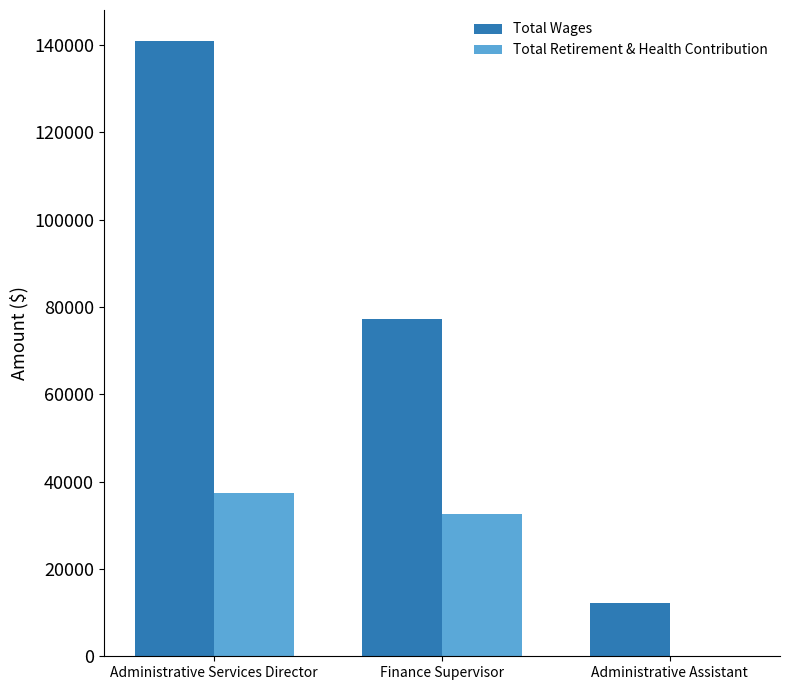

Reading left to right, transcribe all the data shown in this chart.

Total Wages: Administrative Services Director=140958	Finance Supervisor=77237	Administrative Assistant=12158
Total Retirement & Health Contribution: Administrative Services Director=37501	Finance Supervisor=32524	Administrative Assistant=0